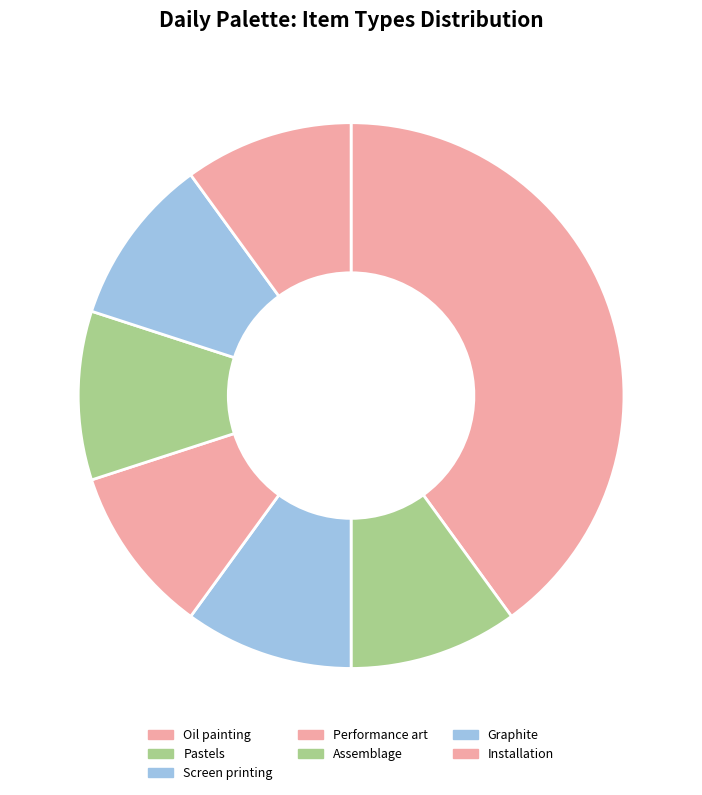

Count the number of slices in the pie.

7